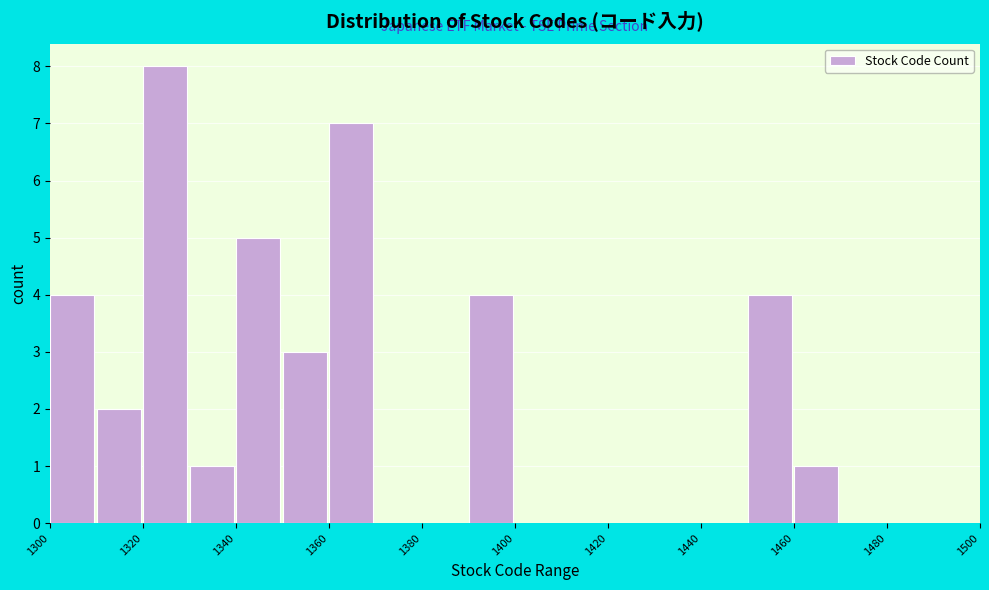

What is the height of the bar covering 1450 to 1460 on the x-axis? The values are not printed on the chart, so give them approximately, as read against the axis.

4